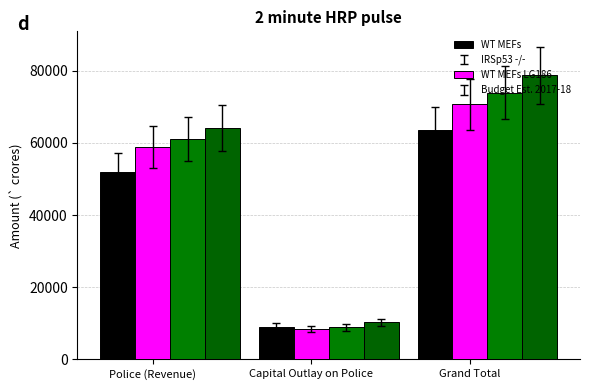

What is the sum of all Budget Est. 2017-18 values?

153197.6